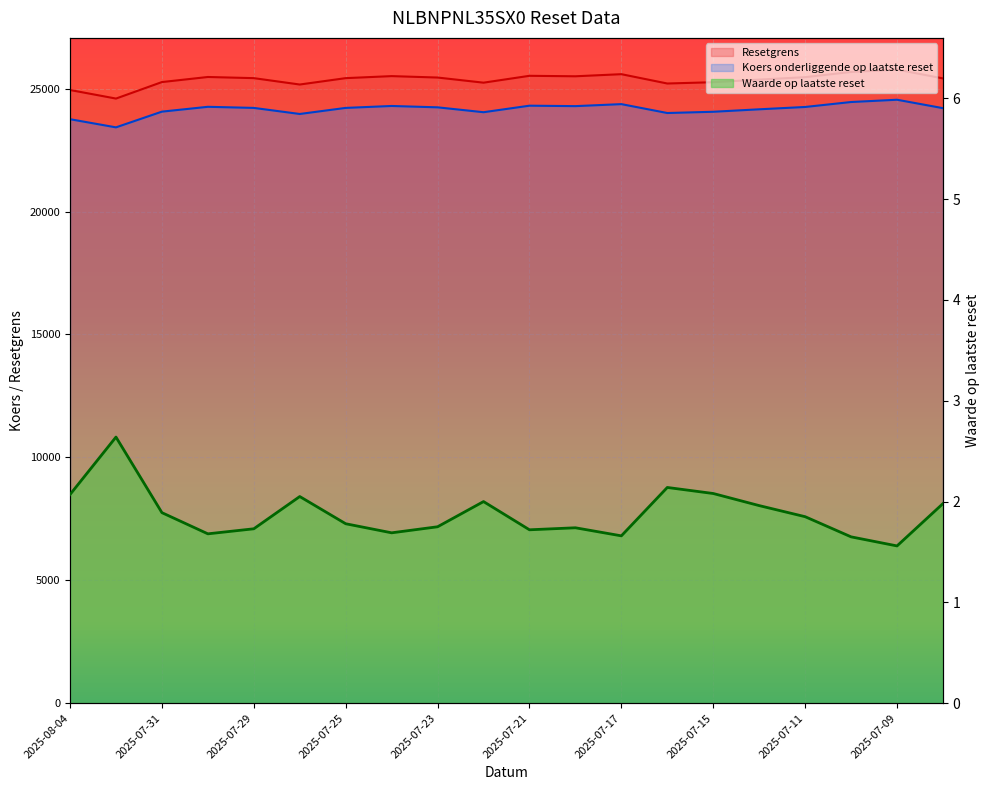

Is the value of Resetgrens at 2025-07-09 greater than the value of Koers onderliggende op laatste reset at 2025-07-08?

Yes